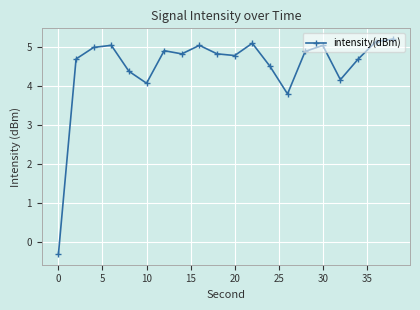

What is the greatest value displayed?

5.2